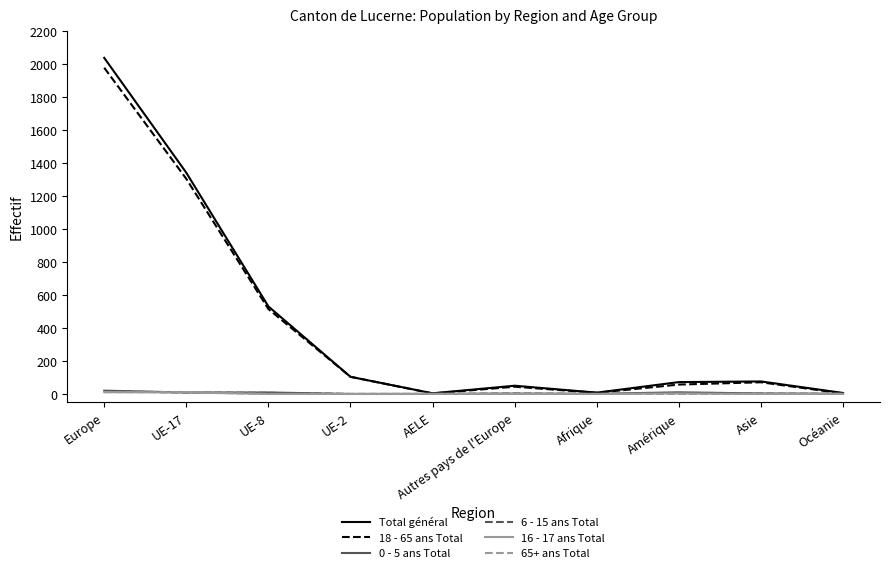

How many values in the Total général series are below 76?

5